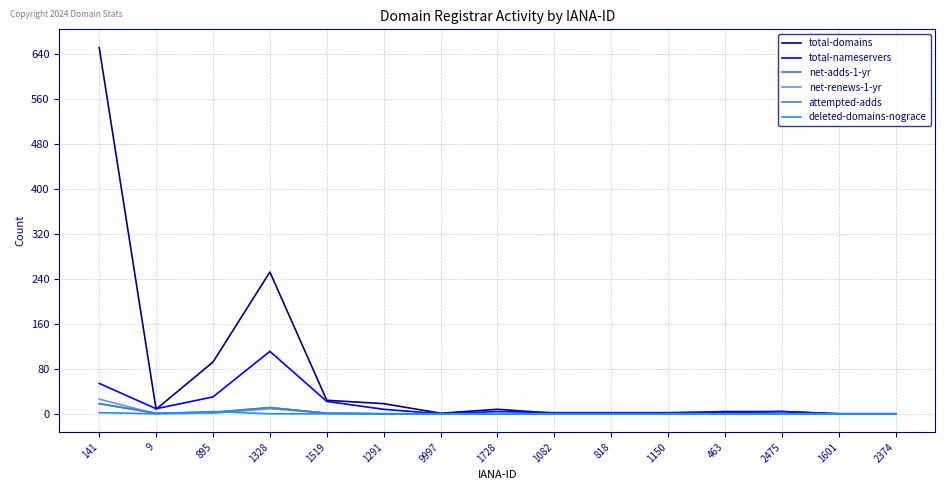

Is it true that total-domains equals 1 at 1082?

True